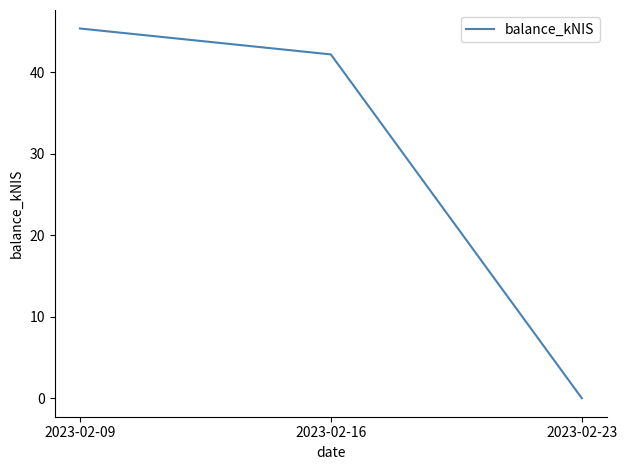

Where is the data nearest to the value 22?

2023-02-16